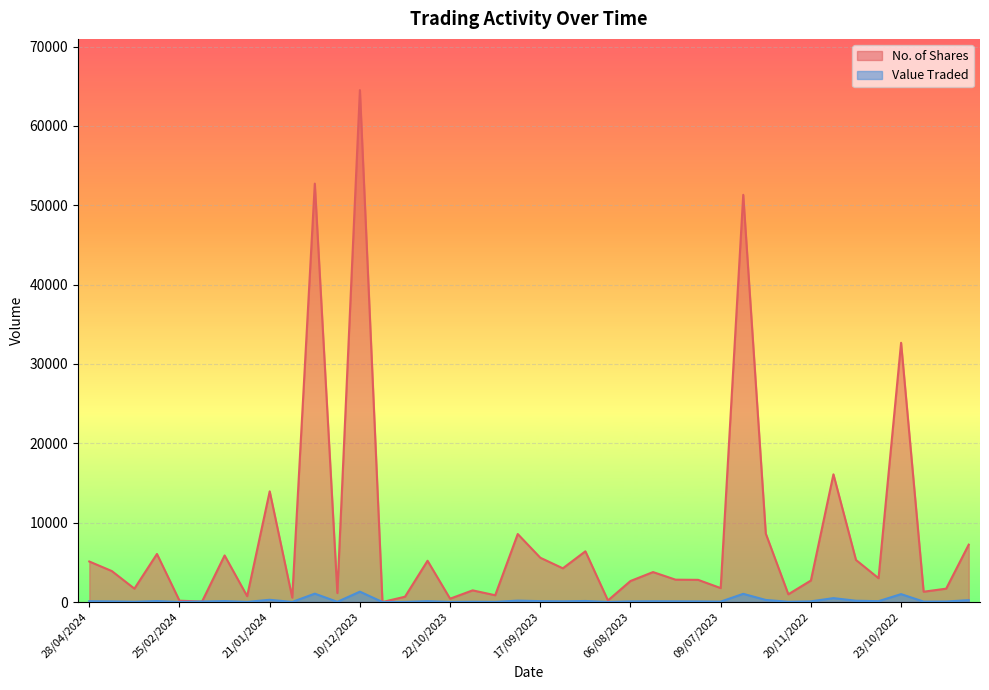

How many lines are shown in the chart?

2